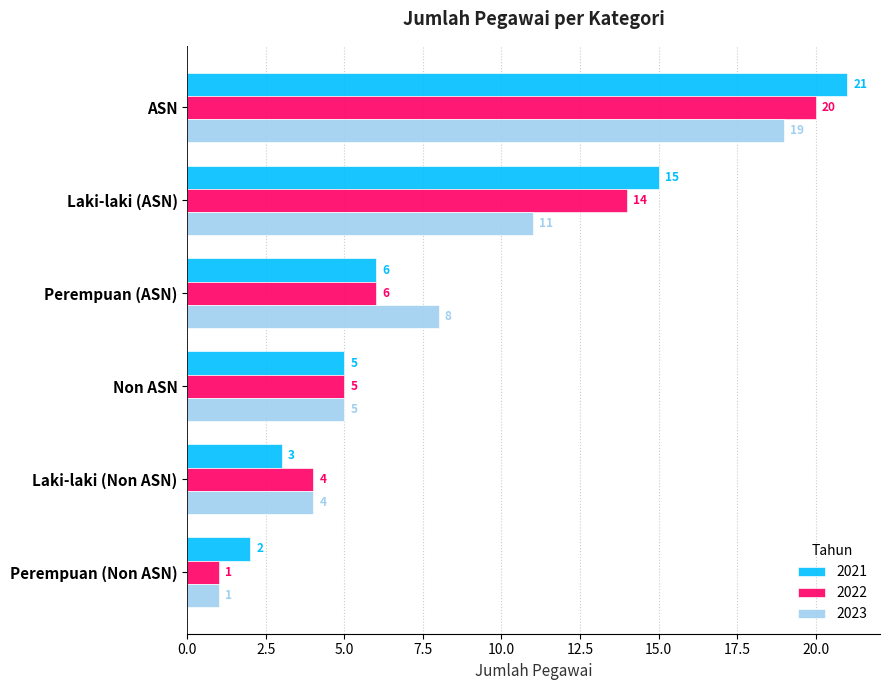

Which category has the highest value in the 2021 series?

ASN